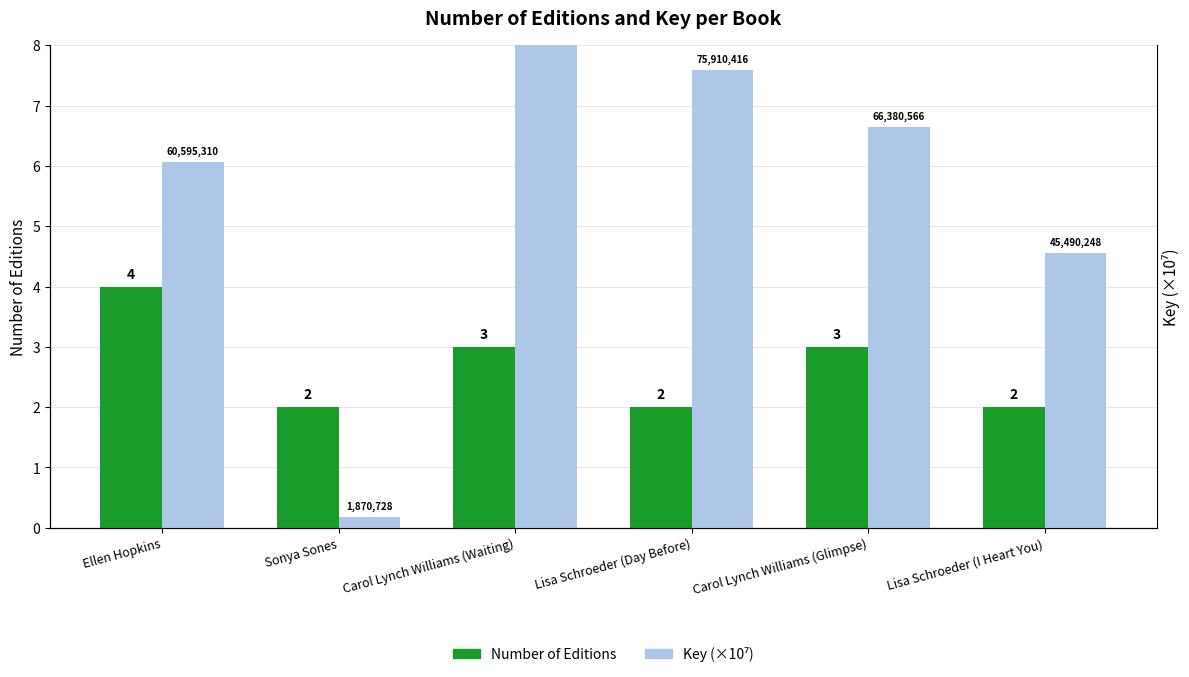

Reading left to right, transcribe all the data shown in this chart.

Number of Editions: 4.0	2.0	3.0	2.0	3.0	2.0
Key (×10⁷): 6.1	0.2	8.6	7.6	6.6	4.5